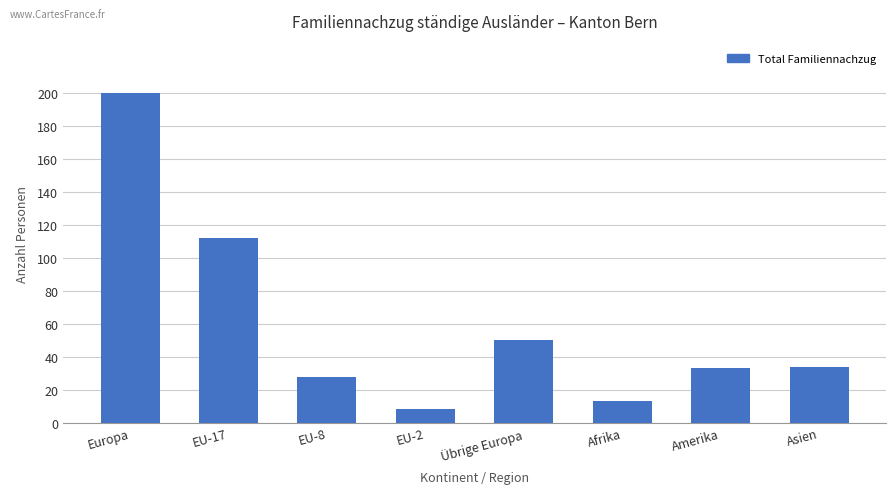

Reading left to right, transcribe all the data shown in this chart.

Europa=200	EU-17=112	EU-8=28	EU-2=8	Übrige Europa=50	Afrika=13	Amerika=33	Asien=34